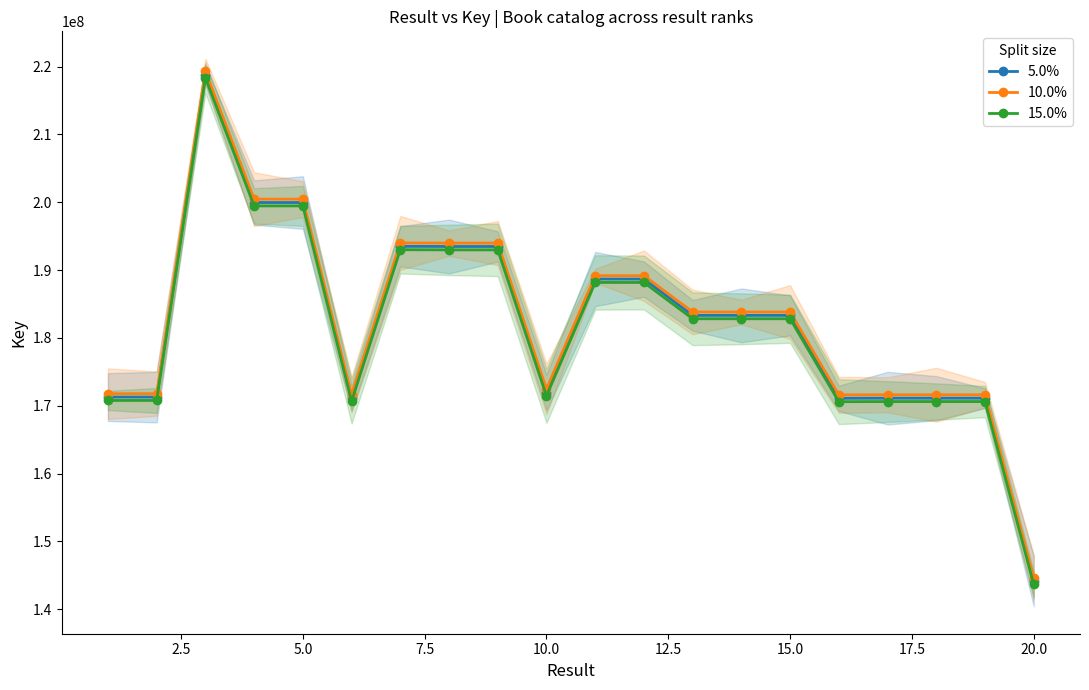

What is the lowest value of the 10.0% series?

144675683